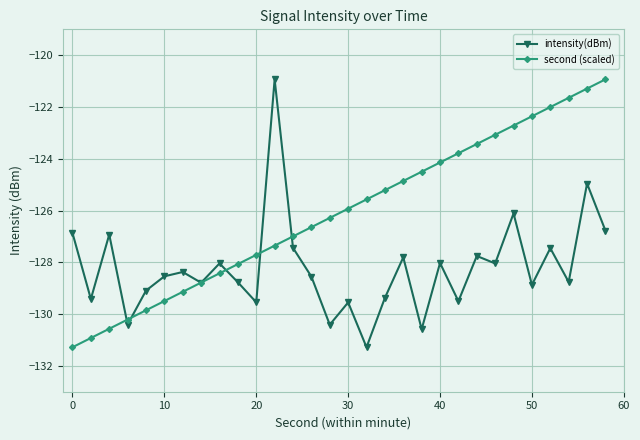

What is the maximum value for second (scaled)?

-120.9